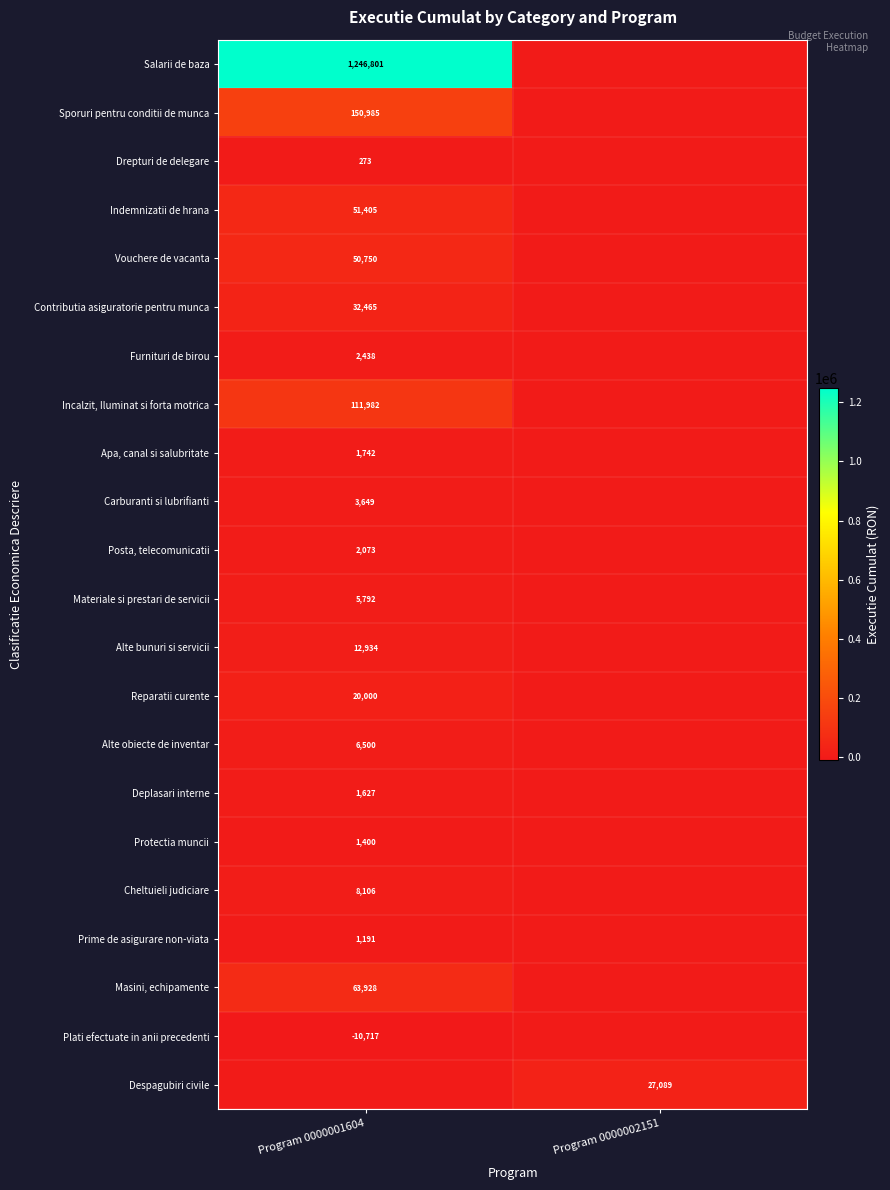

The value of Sporuri pentru conditii de munca at Program 0000001604 is 150985. True or false?

True